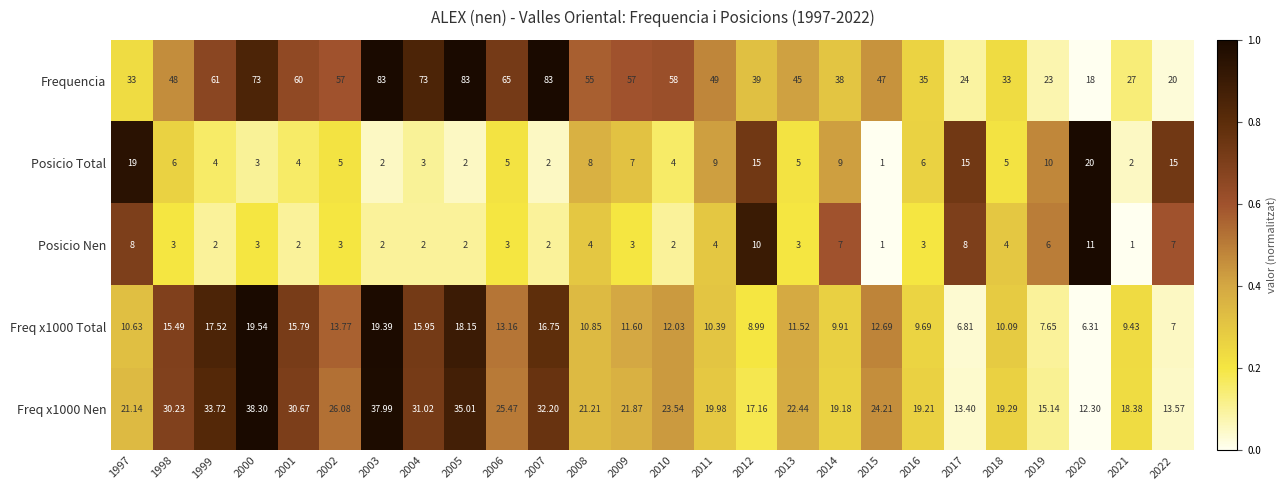

Which series changed the most between 2002 and 2016?

Frequencia